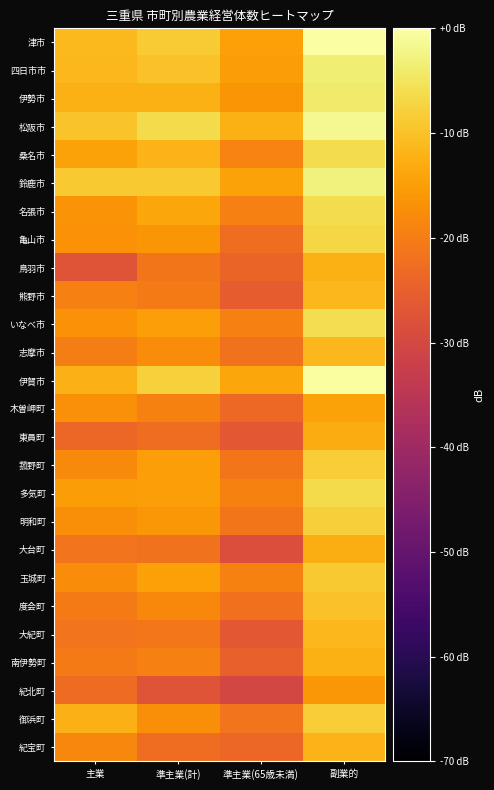

At which category is the sum across all series the highest?

副業的